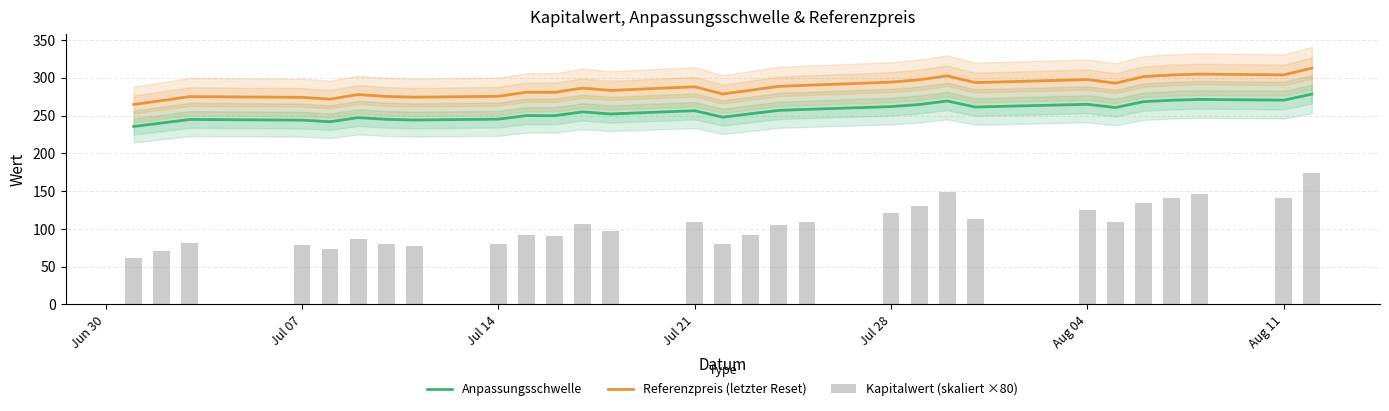

How many distinct data groups are displayed?

3